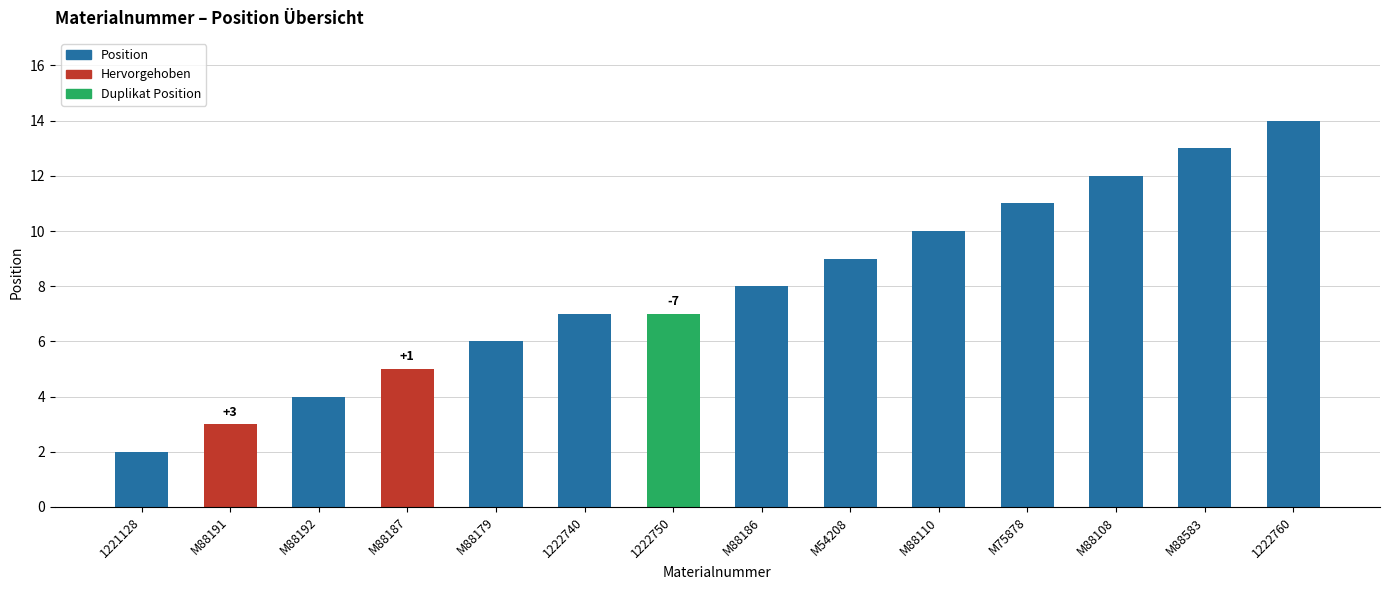

What value does the data have at M54208?

9